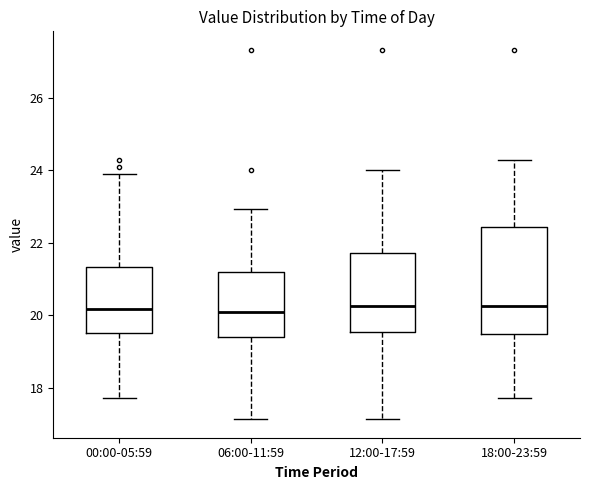

Where is the lower edge of the box for 06:00-11:59 on the y-axis? The values are not printed on the chart, so give them approximately, as read against the axis.

19.4